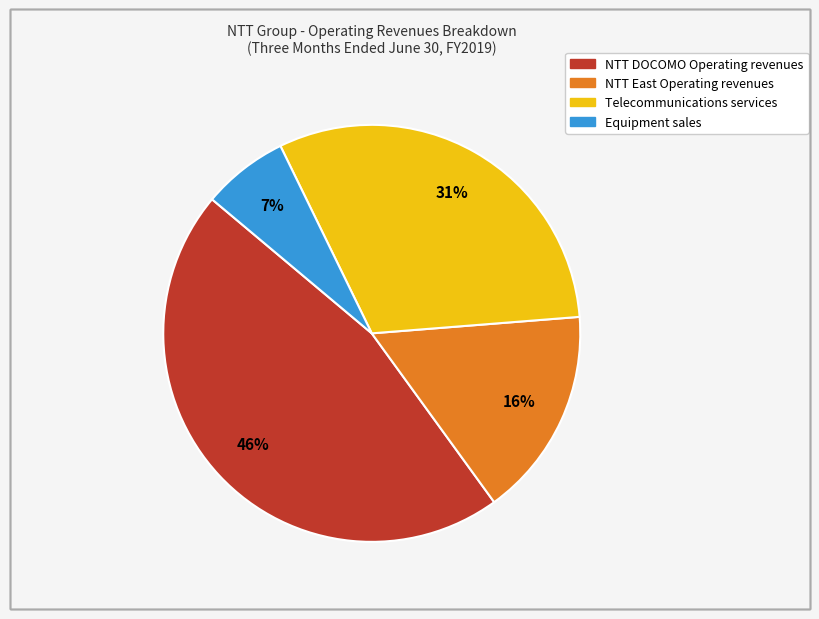

Is there any slice that represents more than half of the pie?

No